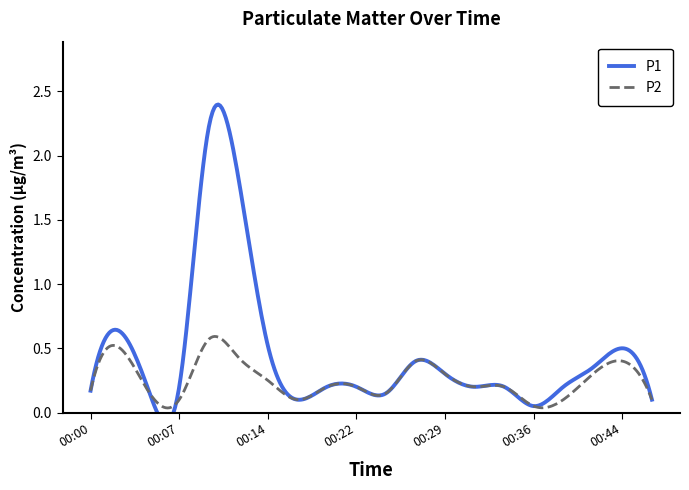

Where is P2 nearest to the value 0?

00:36